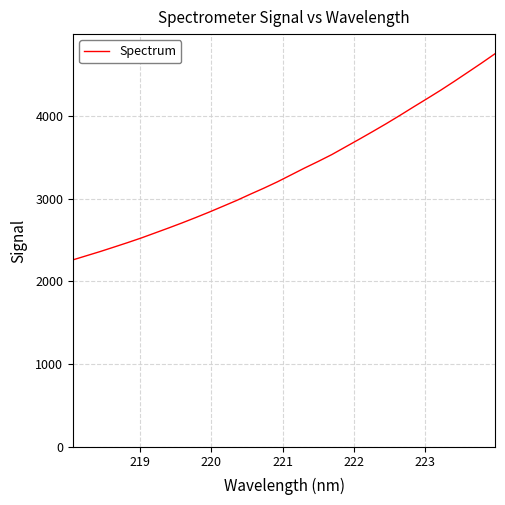

Does the chart have visible grid lines?

Yes